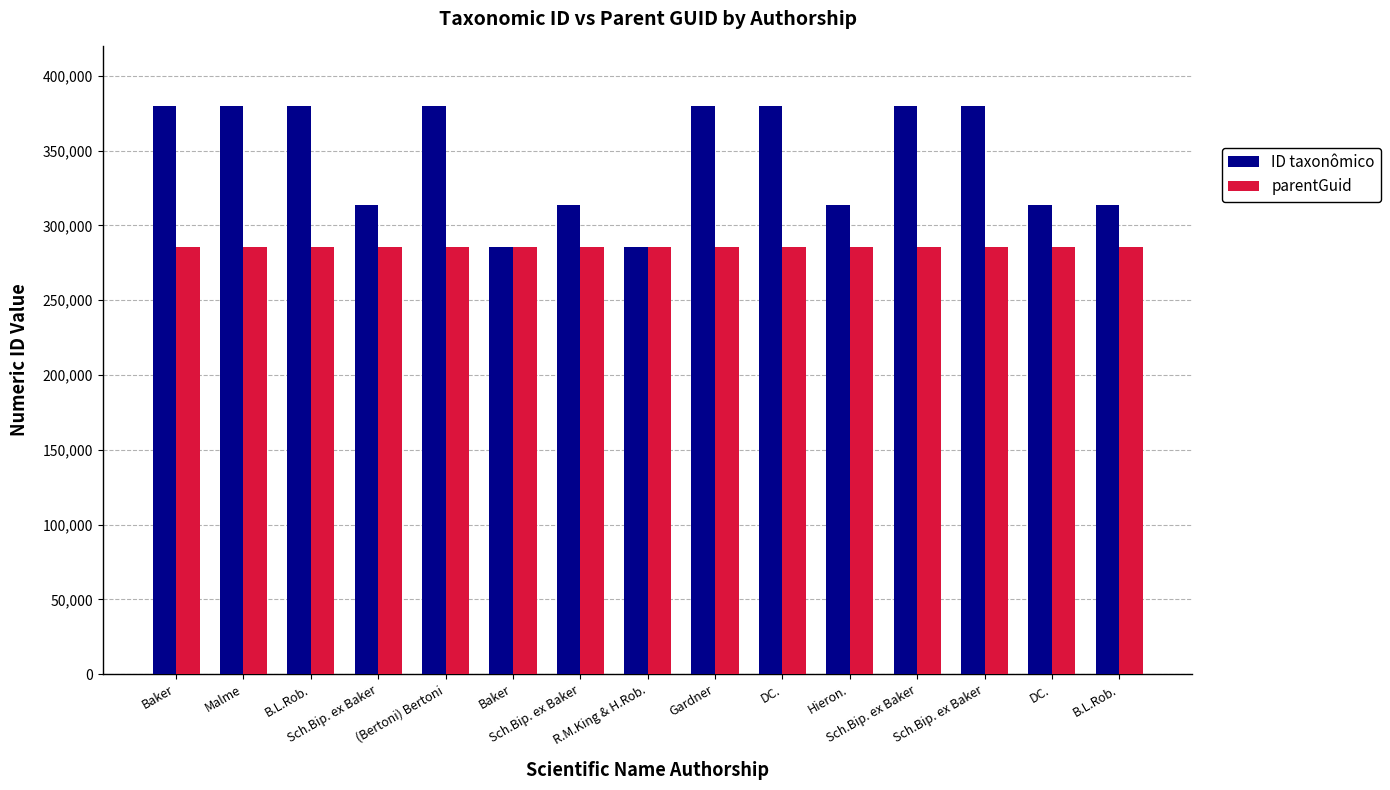

What is the highest value of the parentGuid series?

285834